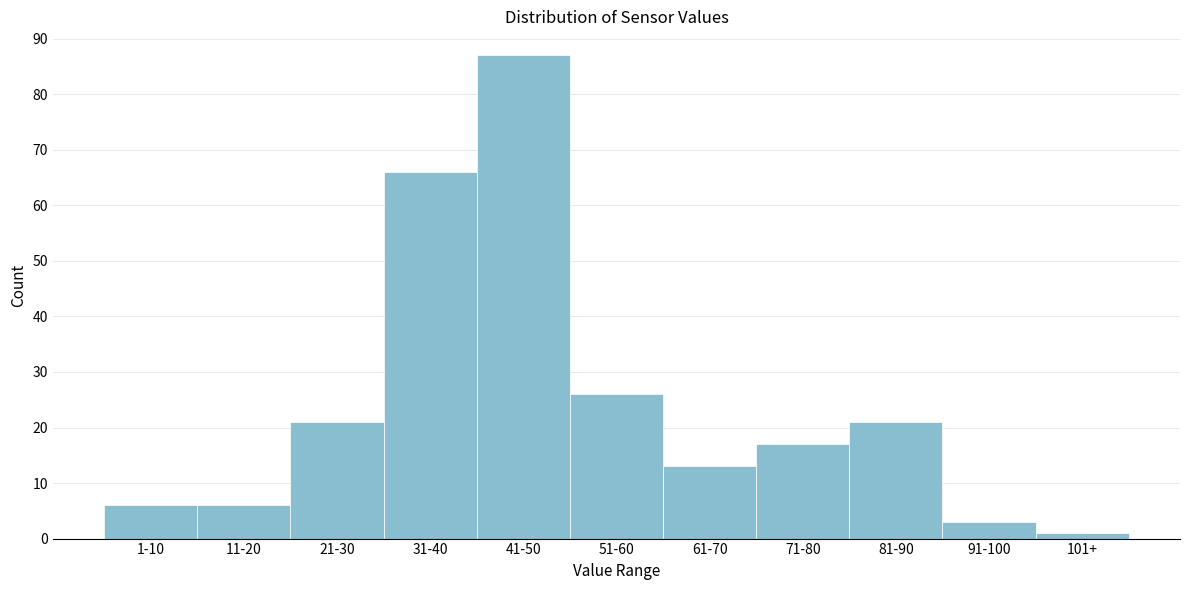

Reading right to left, list all the values displayed in this chart.

101+=1	91-100=3	81-90=21	71-80=17	61-70=13	51-60=26	41-50=87	31-40=66	21-30=21	11-20=6	1-10=6